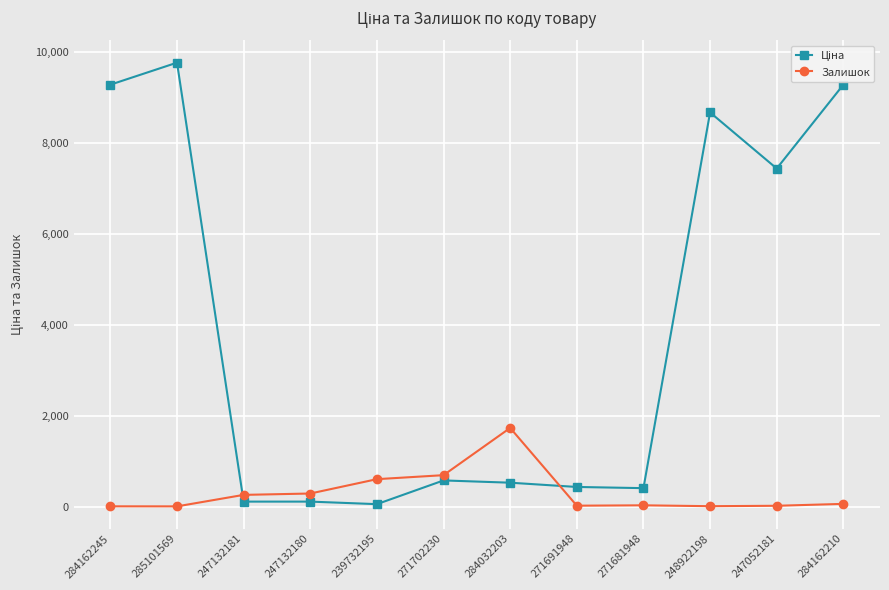

What is the sum of all Залишок values?

3744.0